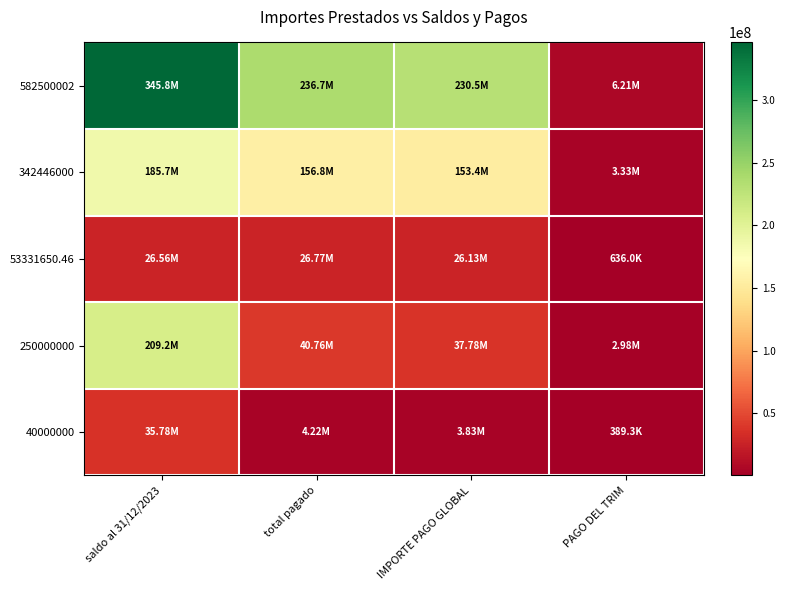

List the series in order of their peak value, highest first.

582500002, 250000000, 342446000, 40000000, 53331650.46